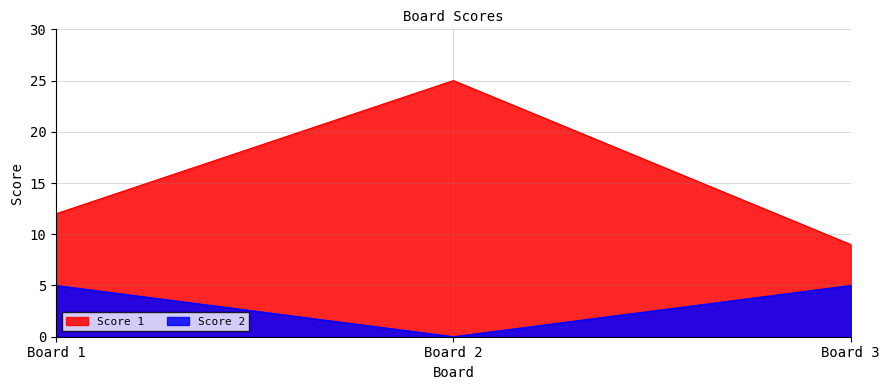

Reading left to right, extract all data points from this chart.

Score 1: 12	25	9
Score 2: 5	0	5